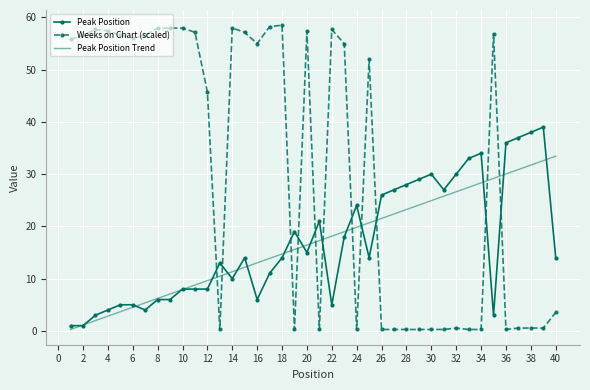

What are all the series names shown in the legend?

Peak Position, Weeks on Chart (scaled), Peak Position Trend